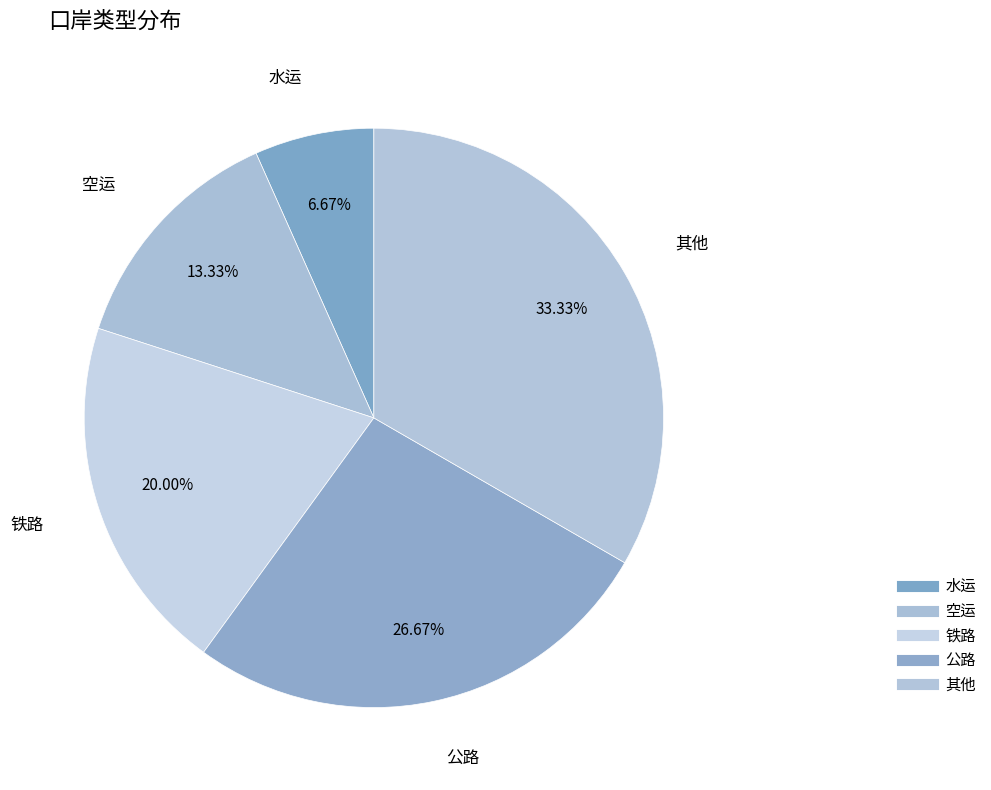

Which has a higher value, 其他 or 公路?

其他